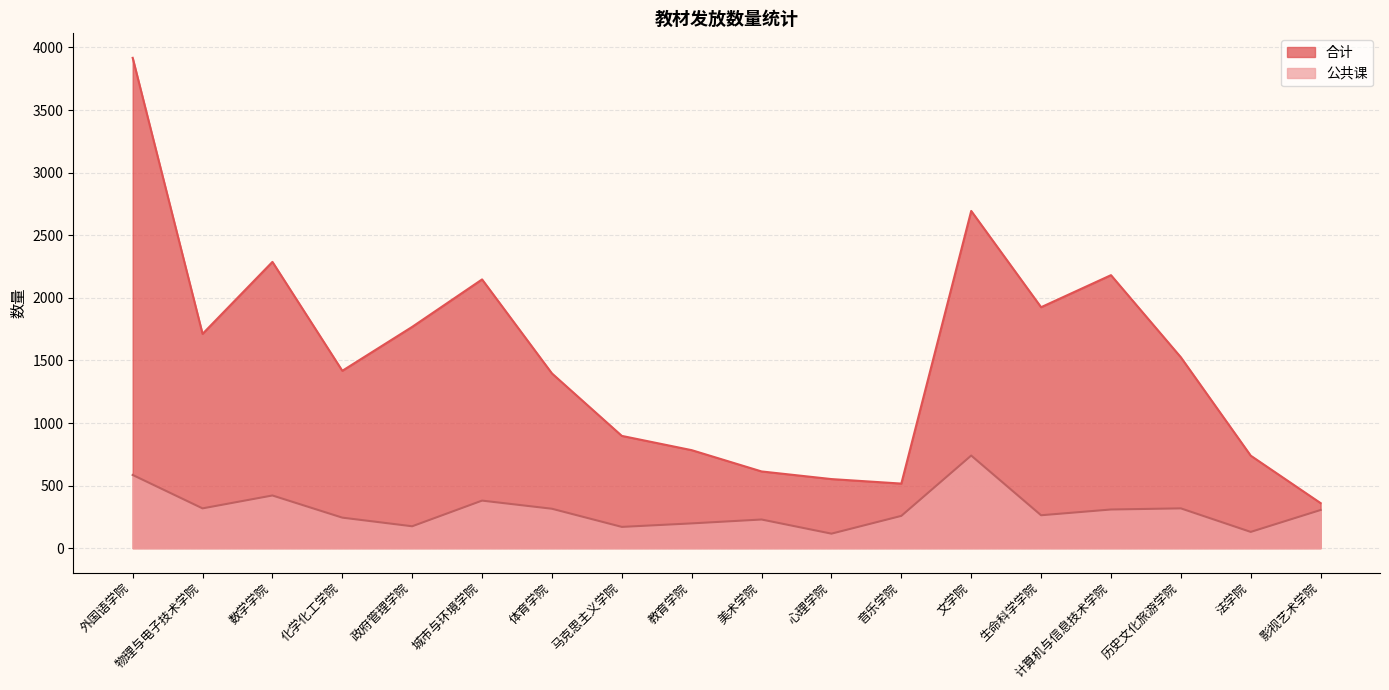

Reading right to left, transcribe all the data shown in this chart.

合计: 360	739	1525	2181	1925	2694	516	552	613	783	897	1396	2147	1768	1417	2287	1712	3917
公共课: 305	130	318	309	263	740	258	116	229	198	170	315	380	175	244	421	318	585